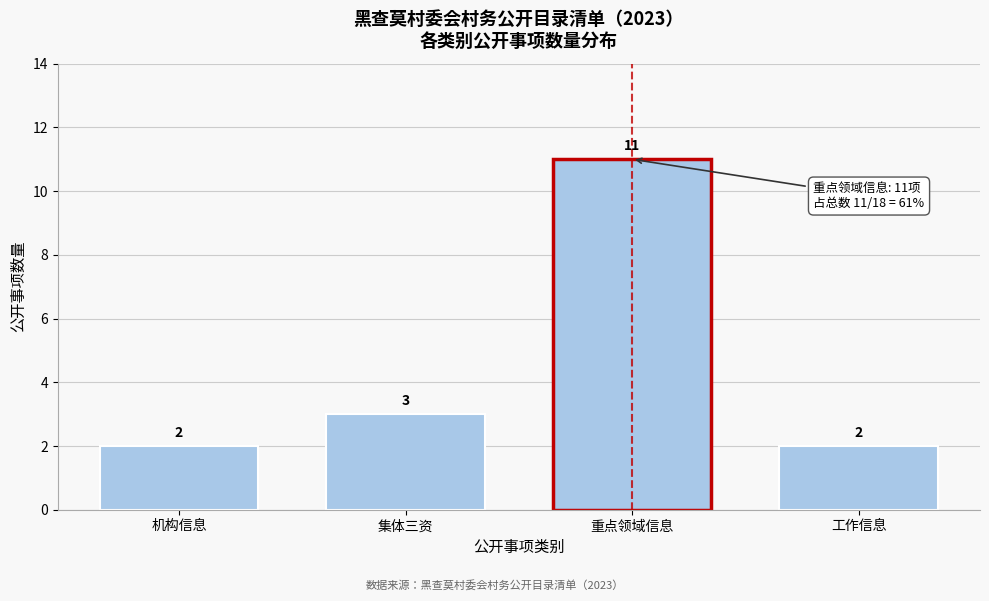

Reading right to left, extract all data points from this chart.

2	11	3	2